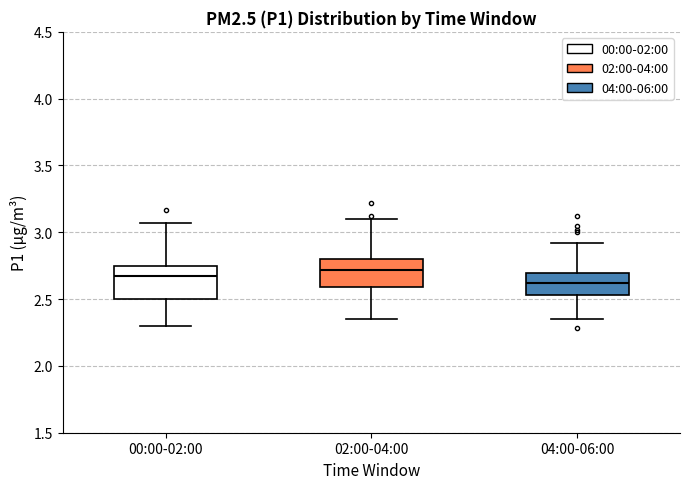

Reading left to right, transcribe this box plot: for each box, give where its median line is, the range the box spans, and where its two whiskers end, as read against the y-axis. The values are not printed on the chart, so give them approximately, as read against the axis.

00:00-02:00: median 2.65, box 2.50 to 2.75, whiskers 2.30 to 3.05
02:00-04:00: median 2.70, box 2.60 to 2.80, whiskers 2.35 to 3.10
04:00-06:00: median 2.60, box 2.55 to 2.70, whiskers 2.35 to 2.90